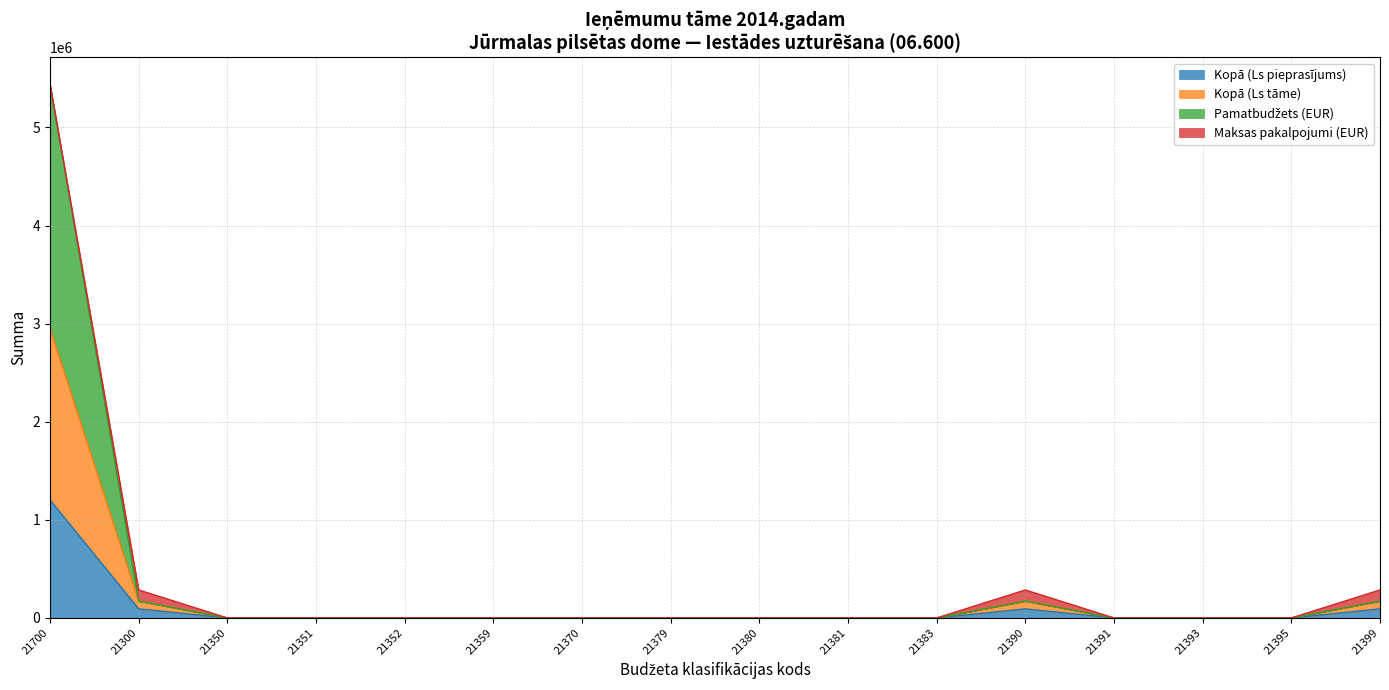

Which series changed the most between 21393 and 21395?

Kopā (Ls pieprasījums)